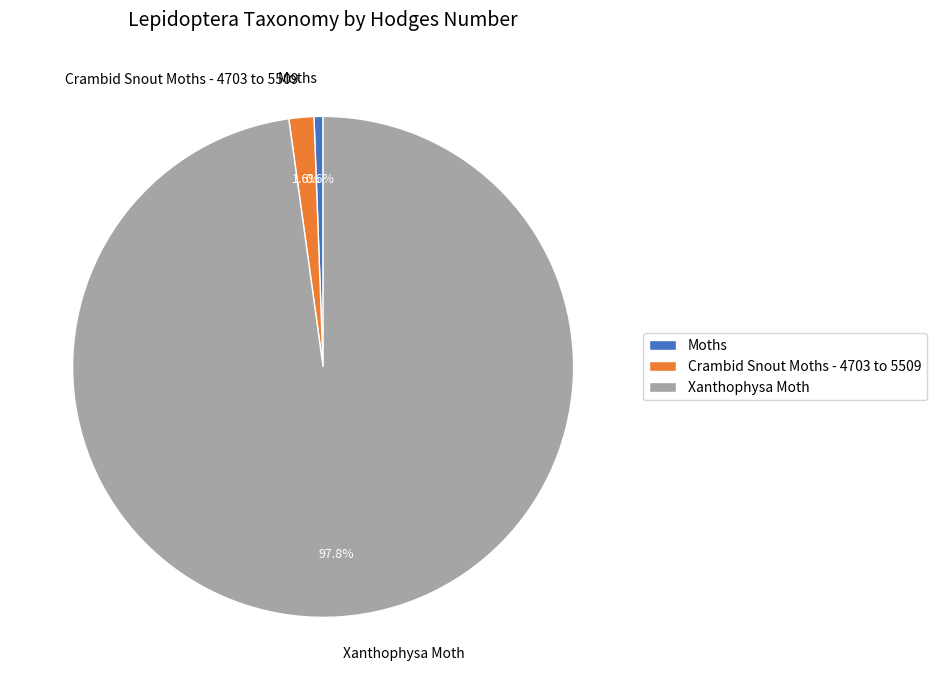

To the nearest percent, what percentage of the pie is Crambid Snout Moths - 4703 to 5509?

2%